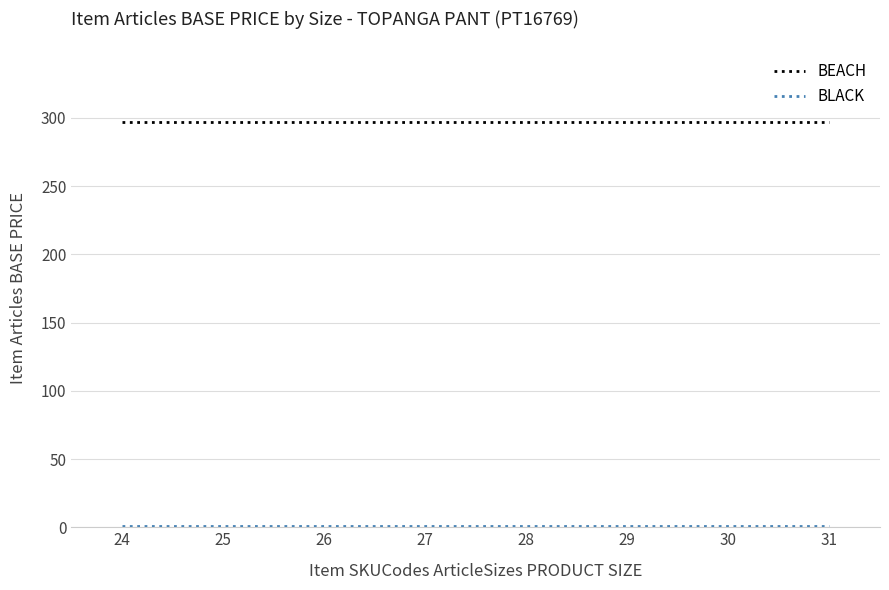

What is the minimum value for BEACH?

297